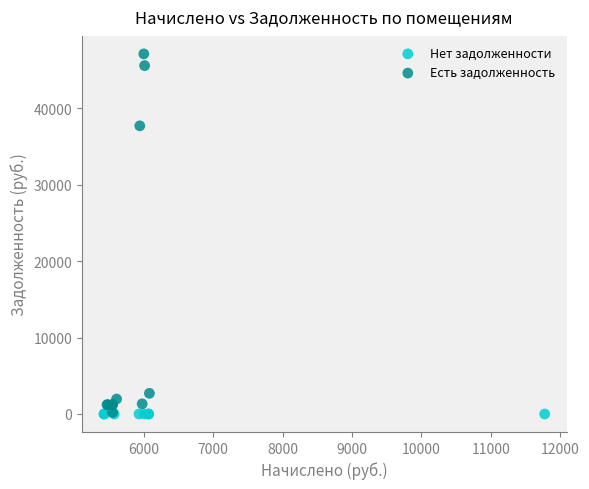

What are all the series names shown in the legend?

Нет задолженности, Есть задолженность